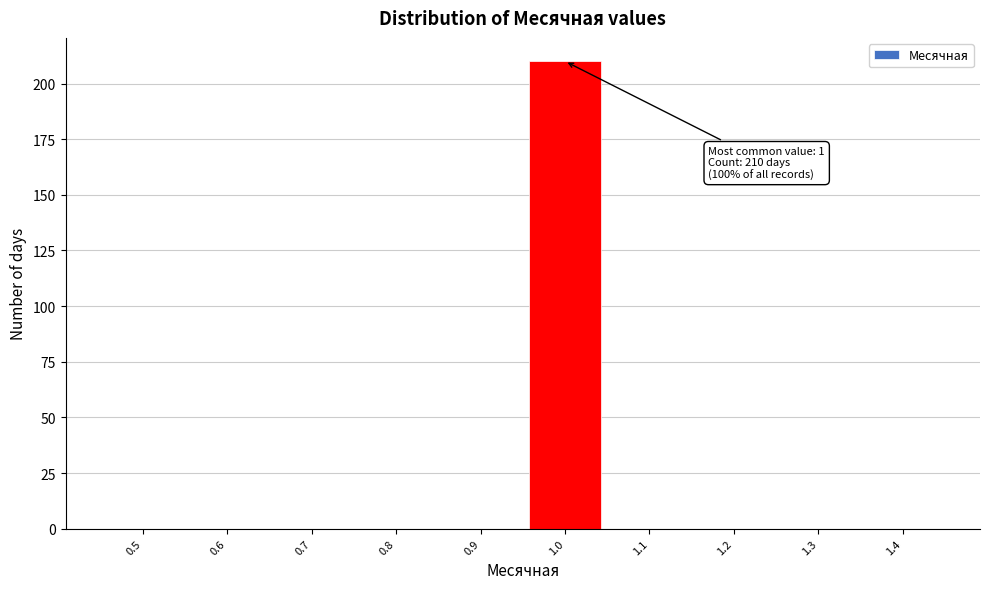

What is the greatest value displayed?

210